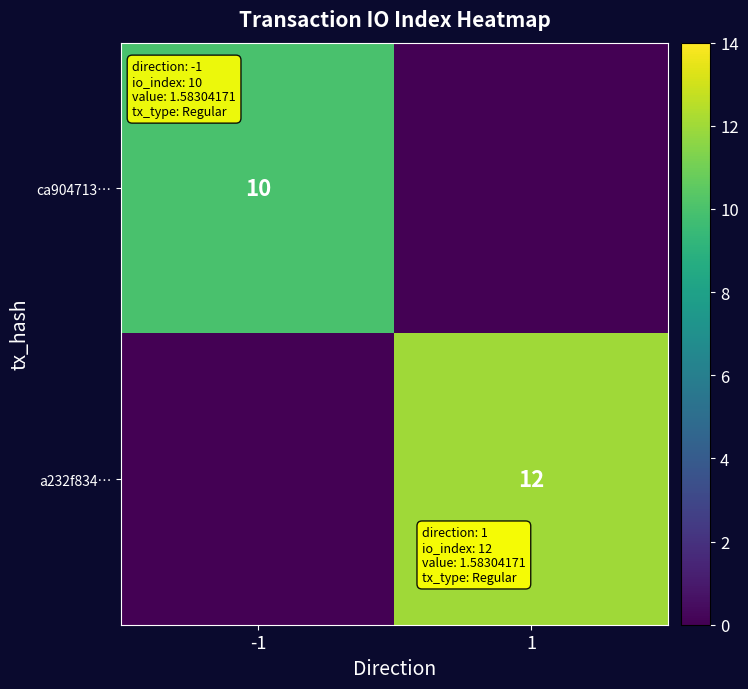

True or false: a232f834… has a value of 20 at 1.

False